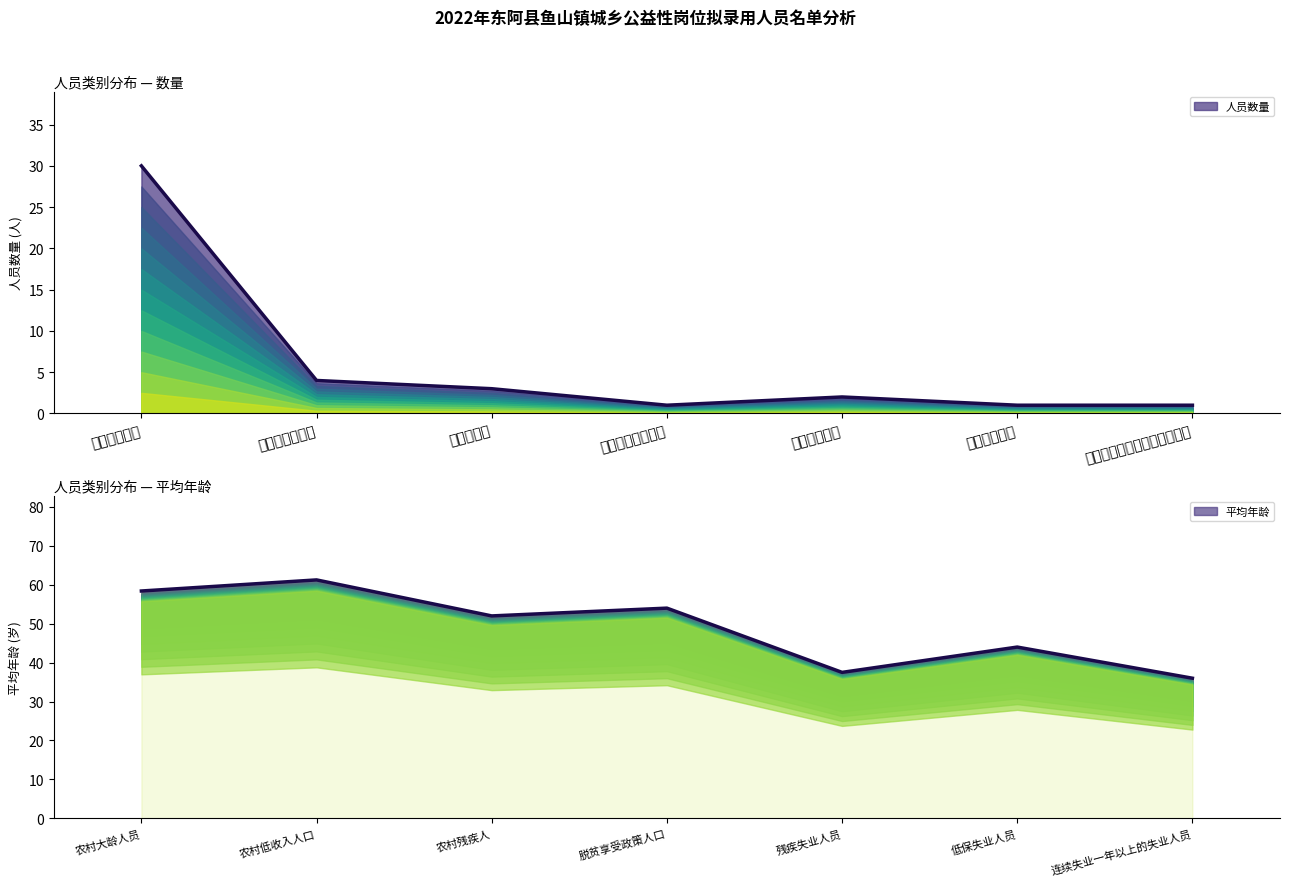

What is the spread (max minus min) of values at 残疾失业人员?

35.5